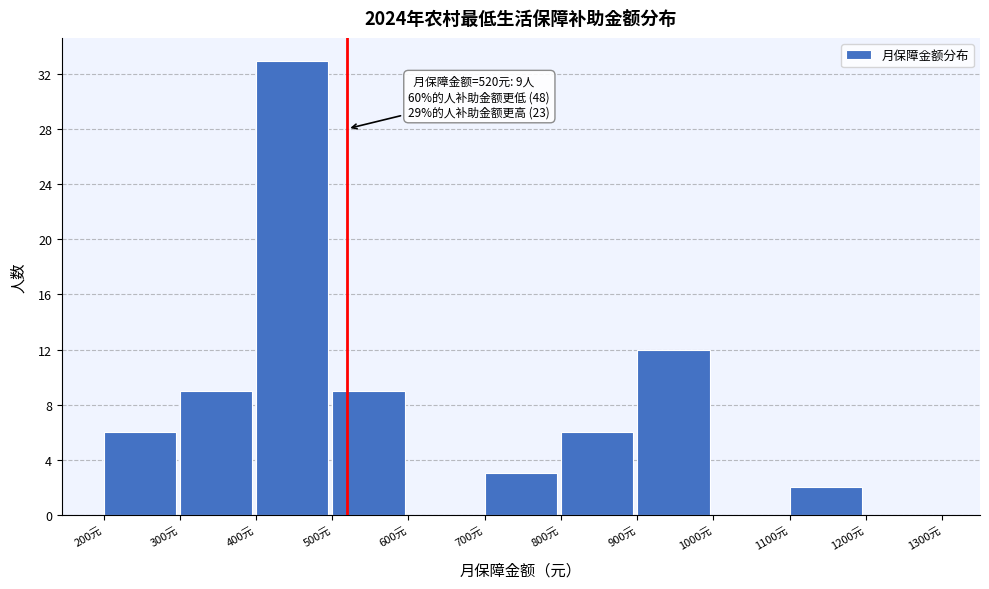

Which range on the x-axis has the tallest bar?

400 to 500